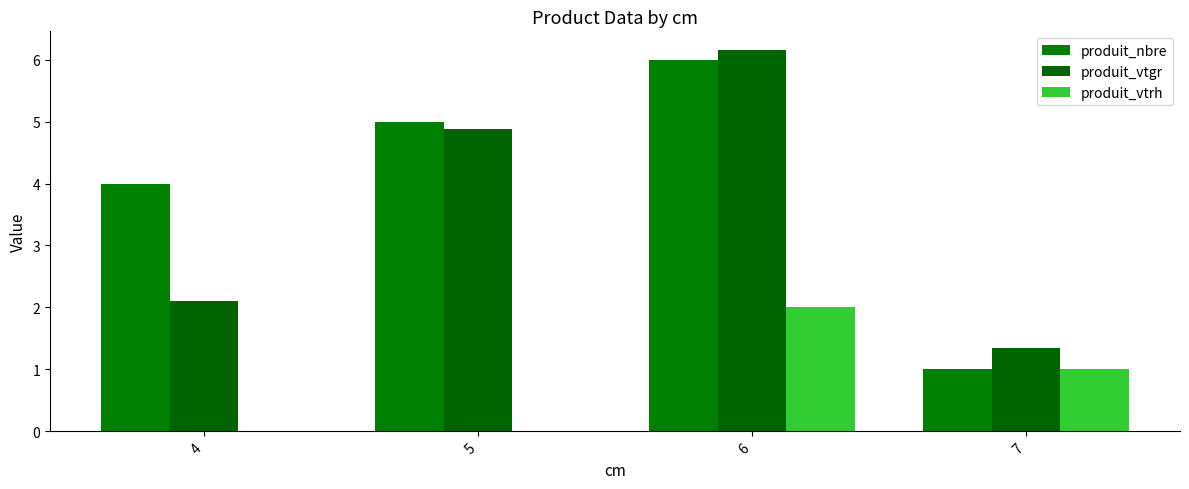

How many series are shown in this chart?

3